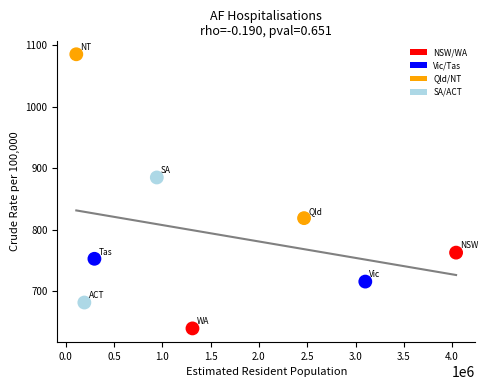

What is the average Y value?

793